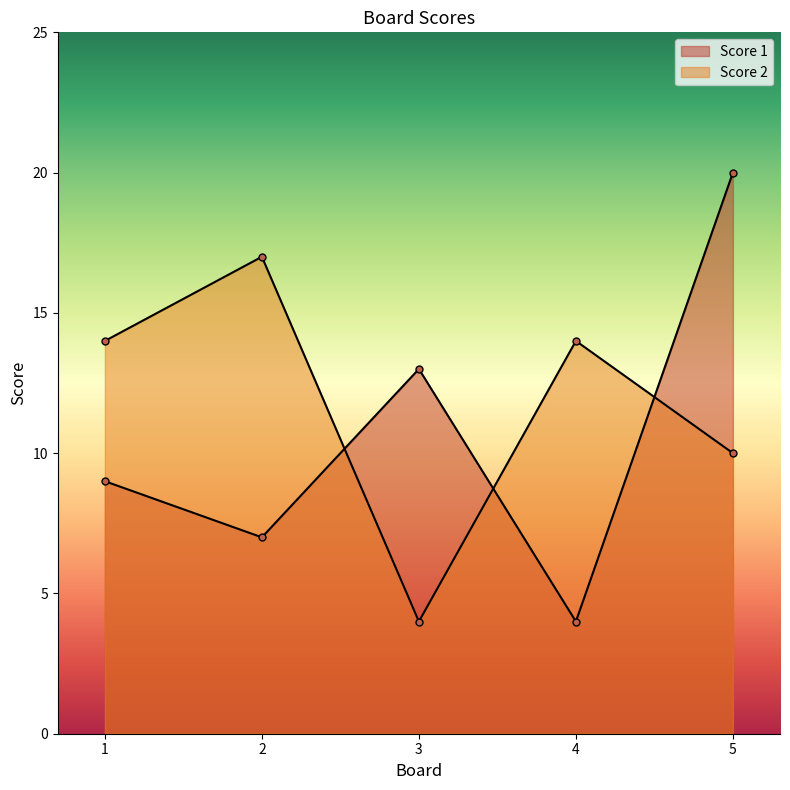

Which series has the widest spread of values?

Score 1